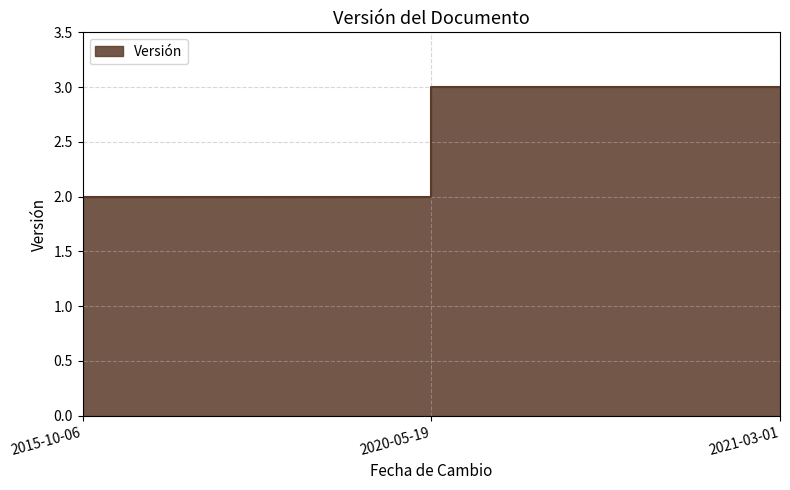

Rank the categories by value from lowest to highest.

2015-10-06, 2020-05-19, 2021-03-01